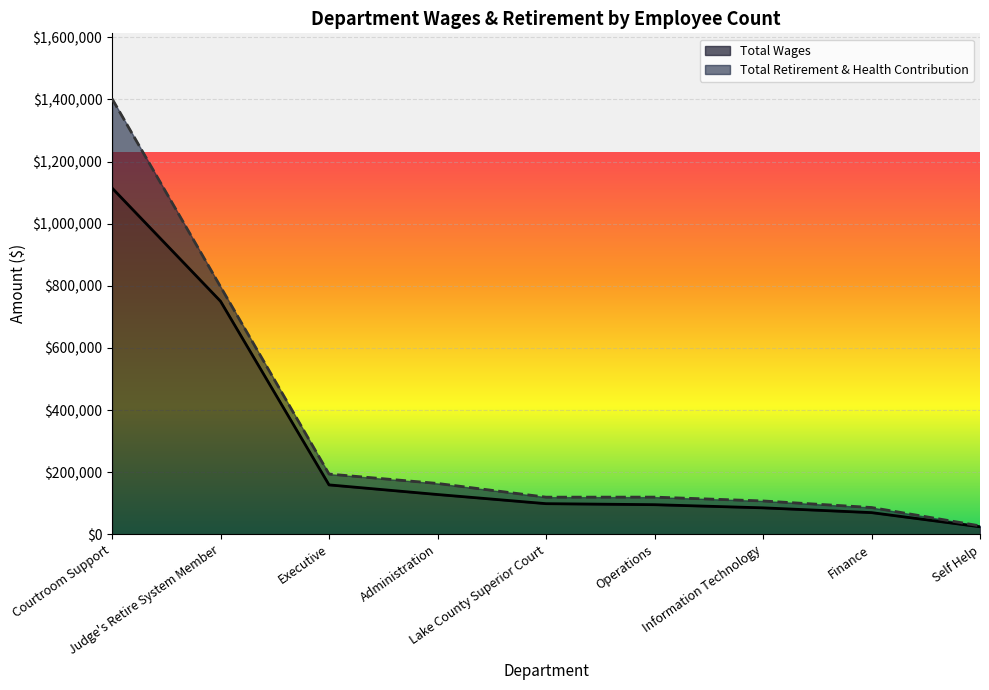

Rank the categories by value from lowest to highest.

Self Help, Finance, Information Technology, Operations, Lake County Superior Court, Administration, Executive, Judge's Retire System Member, Courtroom Support